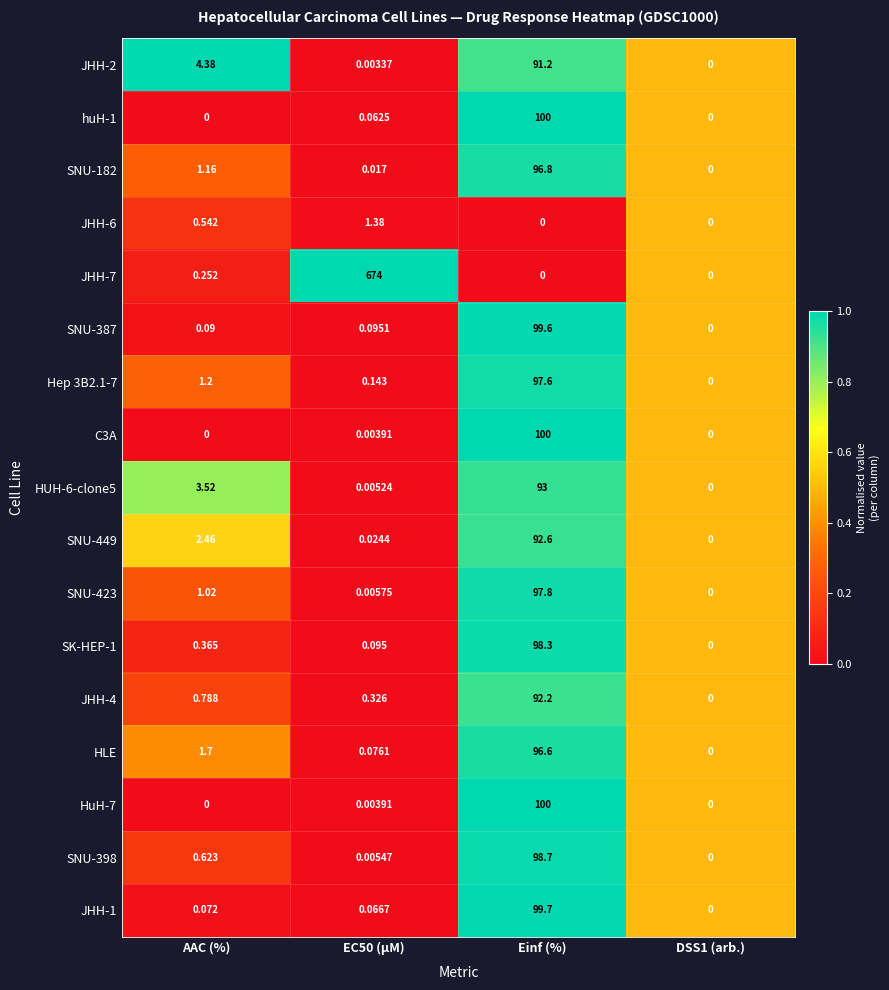

At which label is HUH-6-clone5 closest to 46?

AAC (%)